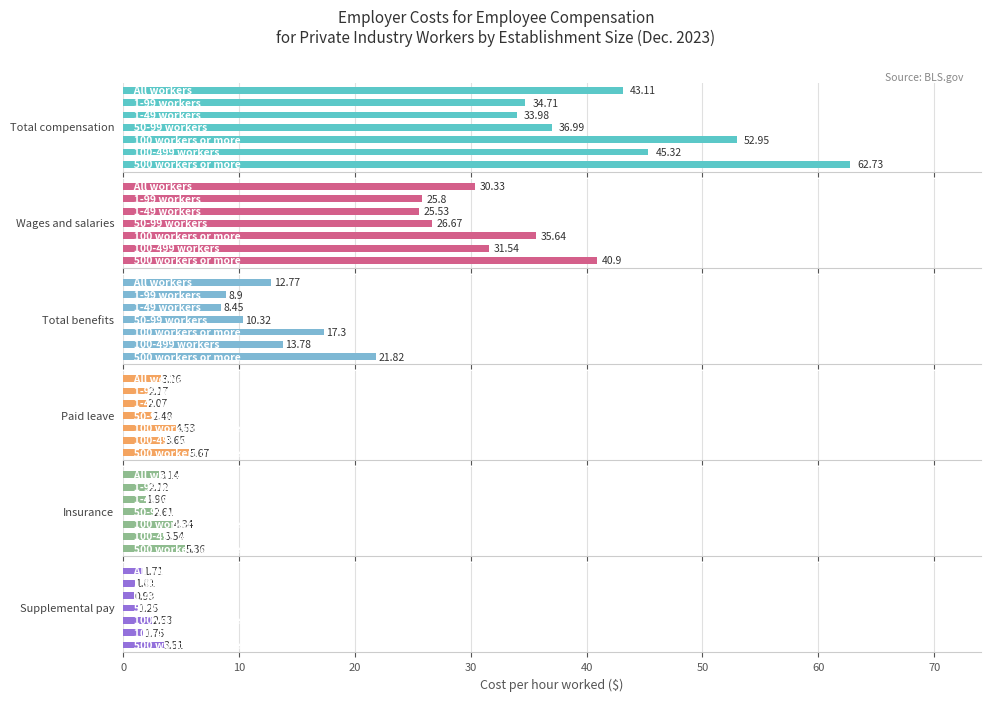

What is the minimum value shown in the chart?

0.9